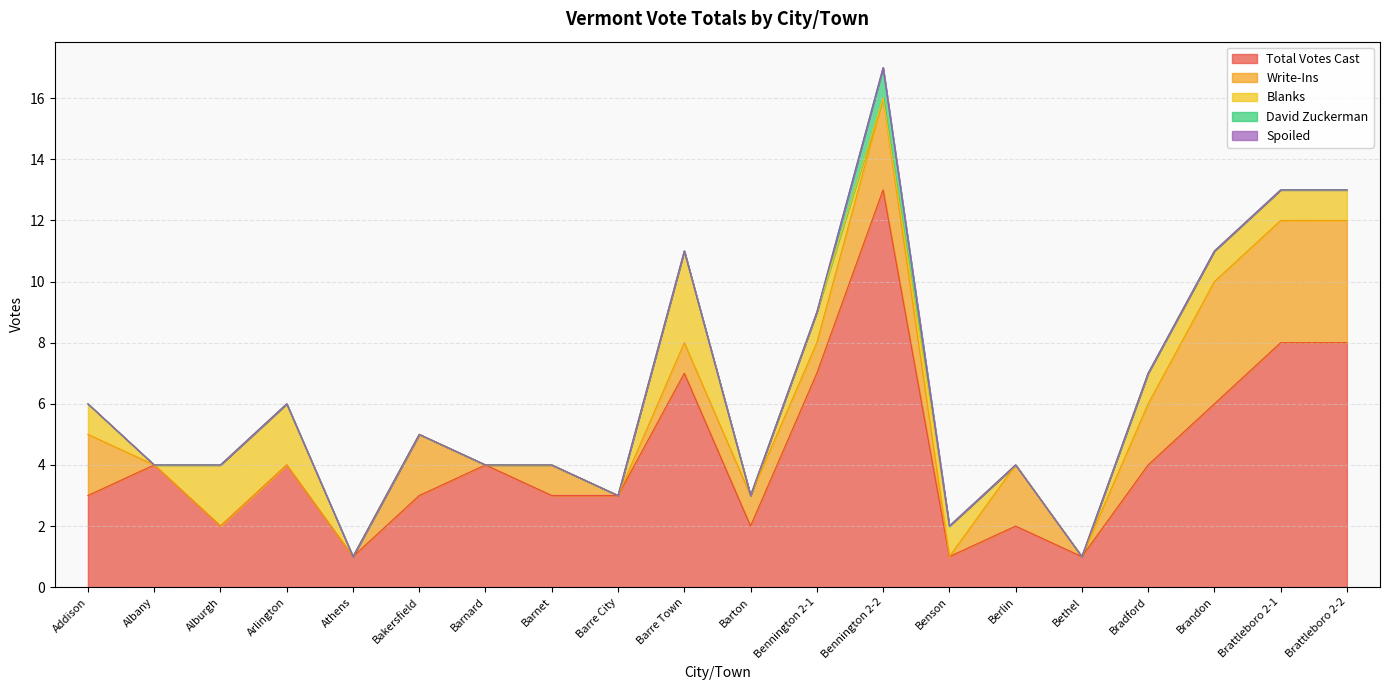

At which label does Blanks reach its peak?

Barre Town